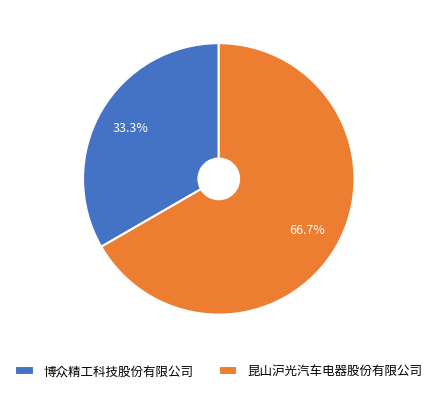

Count the number of slices in the pie.

2